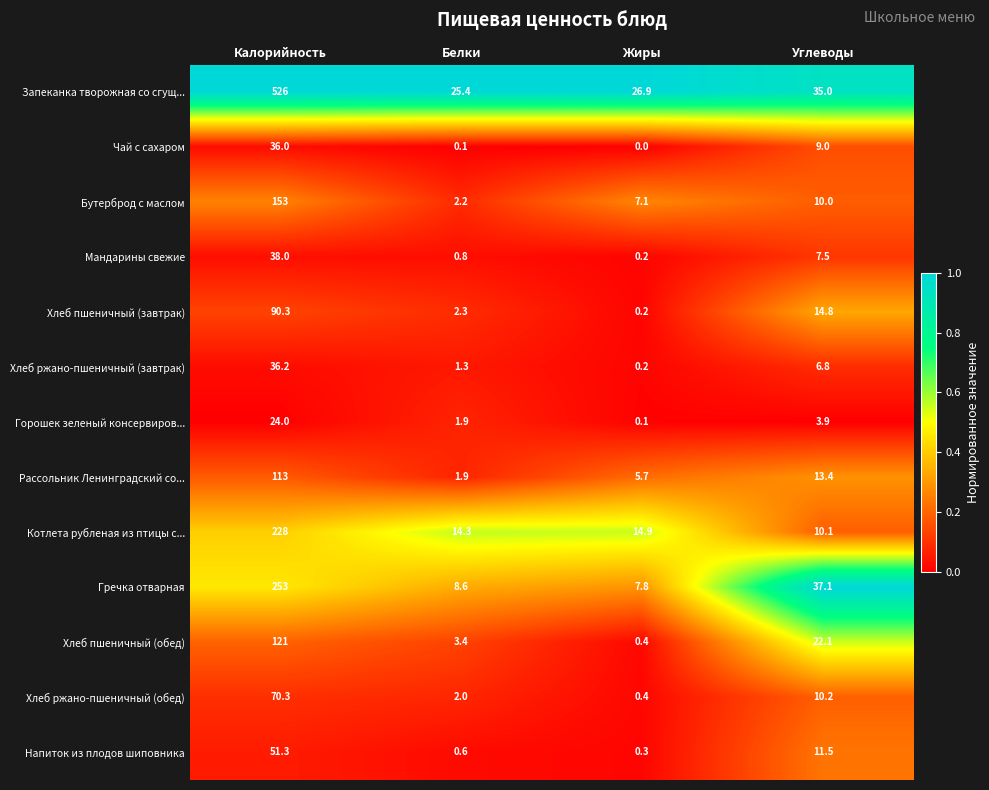

Which category has the highest value across all series?

Калорийность